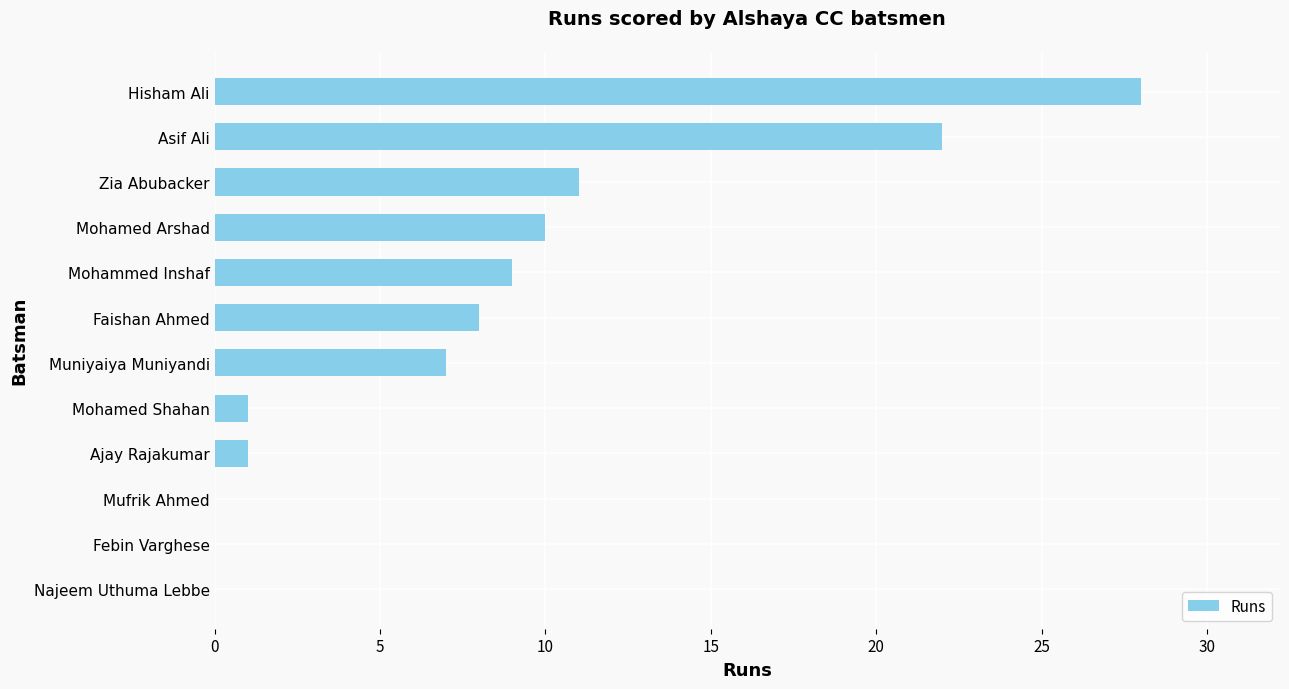

What is the sum of the values at Muniyaiya Muniyandi and Asif Ali?

29